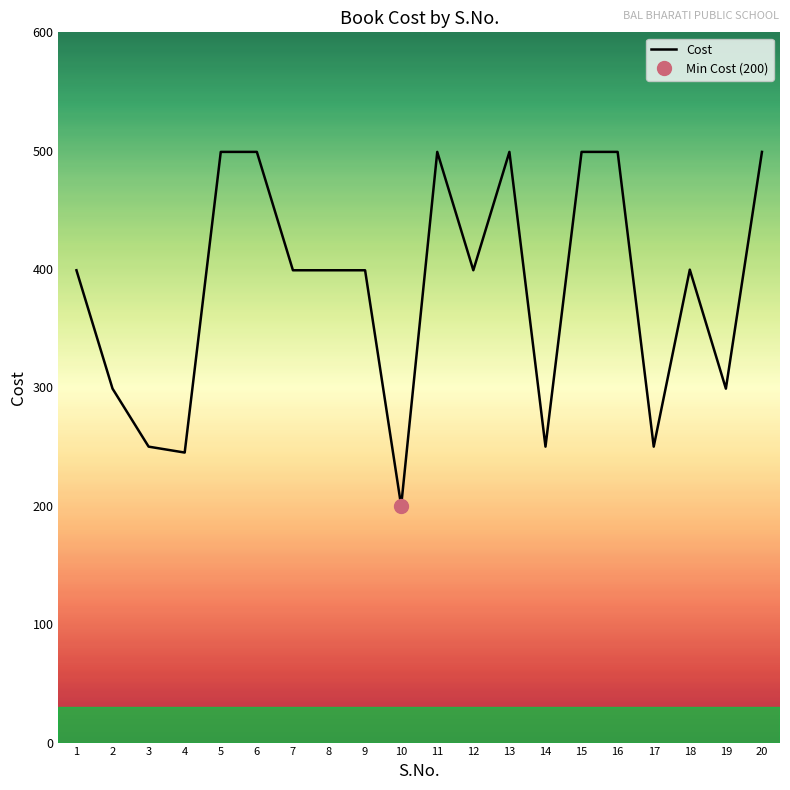

True or false: the data shows 499.0 at 20.

True